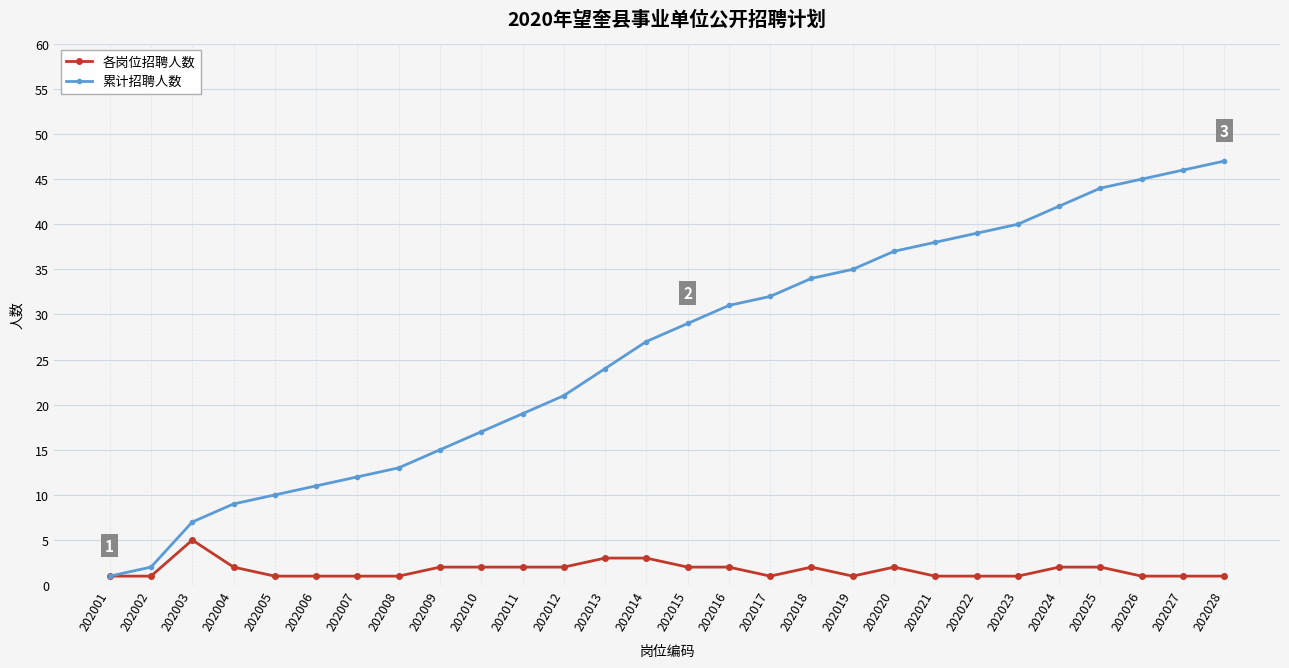

The 各岗位招聘人数 series shows 1 at 202005. True or false?

True